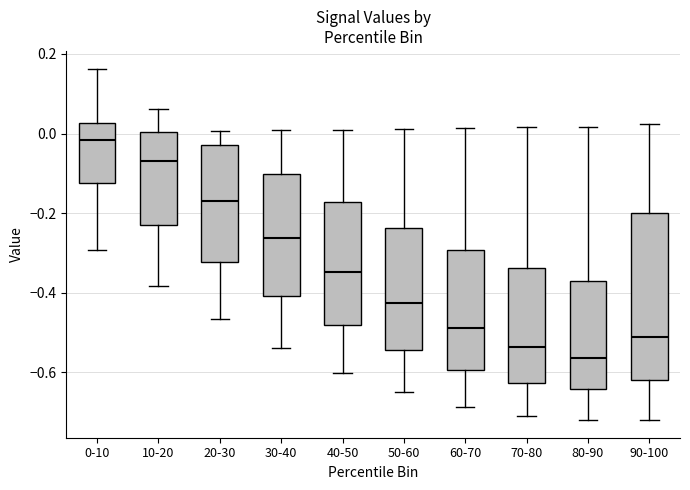

Reading left to right, transcribe this box plot: for each box, give where its median line is, the range the box spans, and where its two whiskers end, as read against the y-axis. The values are not printed on the chart, so give them approximately, as read against the axis.

0-10: median -0.02, box -0.12 to 0.02, whiskers -0.30 to 0.16
10-20: median -0.08, box -0.24 to 0.00, whiskers -0.38 to 0.06
20-30: median -0.16, box -0.32 to -0.02, whiskers -0.46 to 0.00
30-40: median -0.26, box -0.40 to -0.10, whiskers -0.54 to 0.00
40-50: median -0.34, box -0.48 to -0.18, whiskers -0.60 to 0.00
50-60: median -0.42, box -0.54 to -0.24, whiskers -0.66 to 0.02
60-70: median -0.48, box -0.60 to -0.30, whiskers -0.68 to 0.02
70-80: median -0.54, box -0.62 to -0.34, whiskers -0.70 to 0.02
80-90: median -0.56, box -0.64 to -0.38, whiskers -0.72 to 0.02
90-100: median -0.52, box -0.62 to -0.20, whiskers -0.72 to 0.02